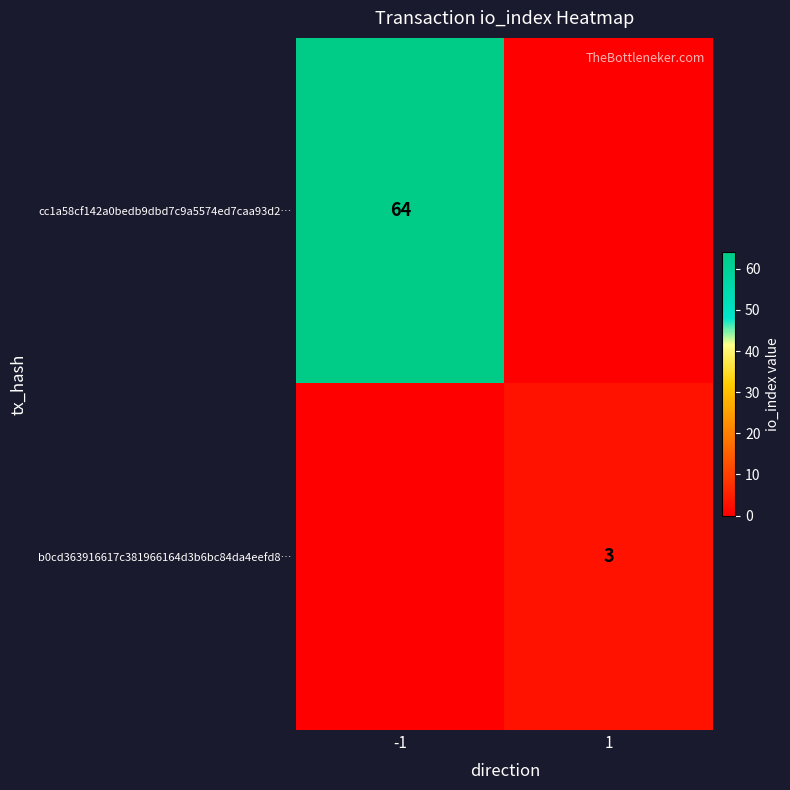

The b0cd363916617c381966164d3b6bc84da4eefd8… series shows 1 at 1. True or false?

False